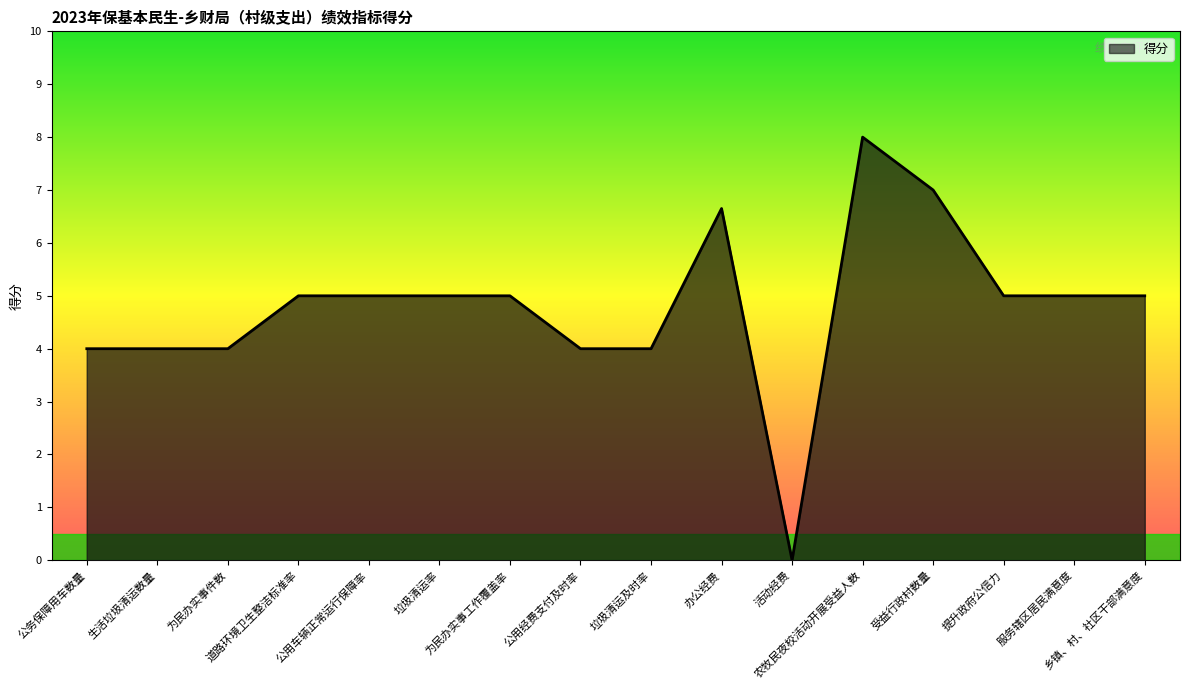

Which label corresponds to the largest value in the chart?

农牧民夜校活动开展受益人数